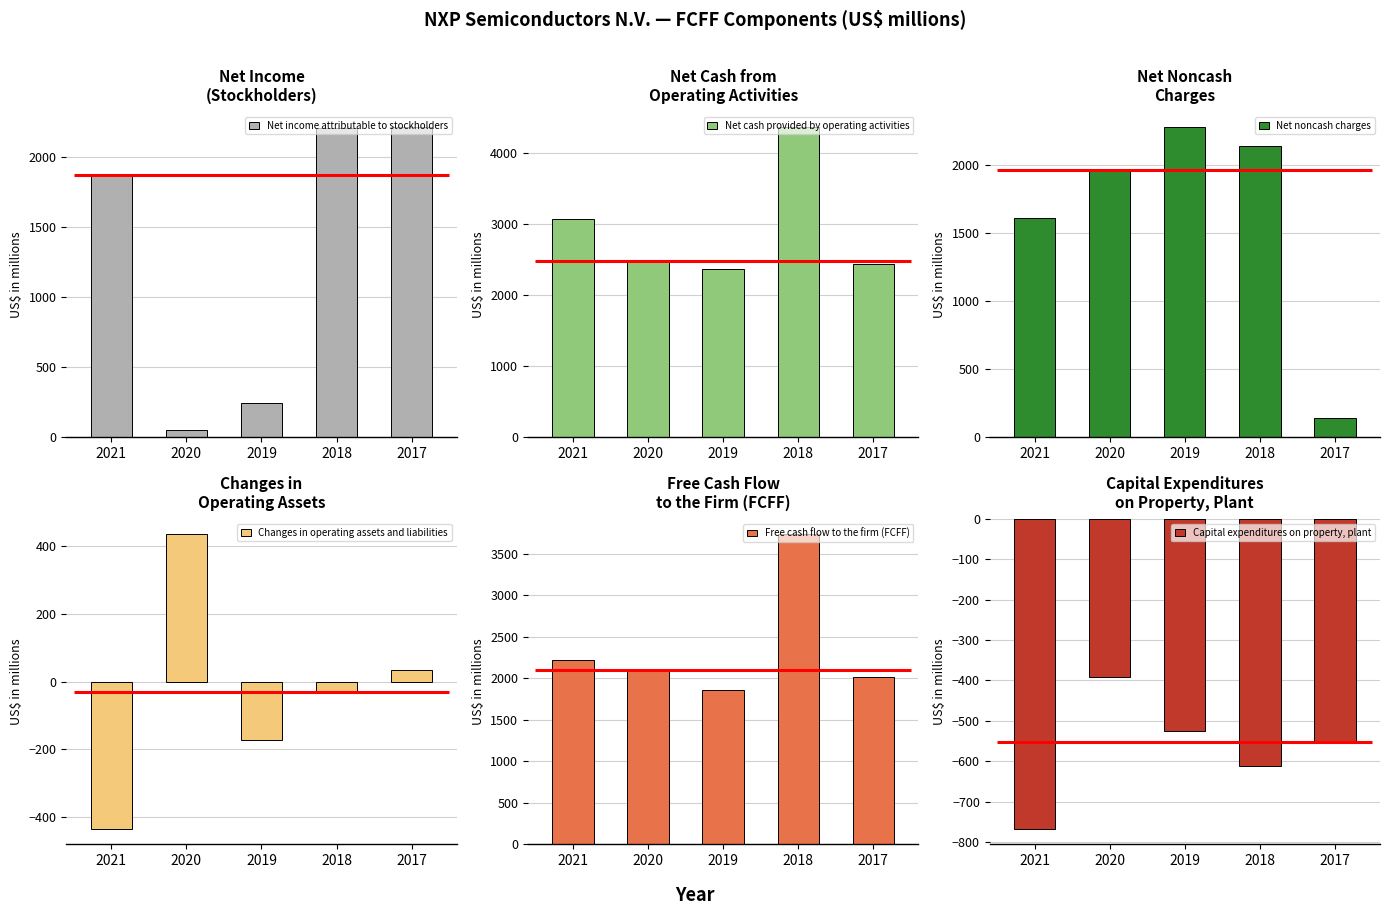

What is the difference between the Changes in operating assets and liabilities values at 2021 and 2020?

875